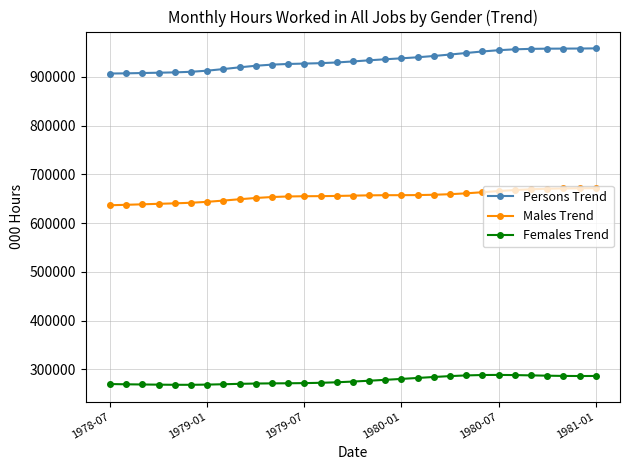

What is the smallest value displayed?

268488.0